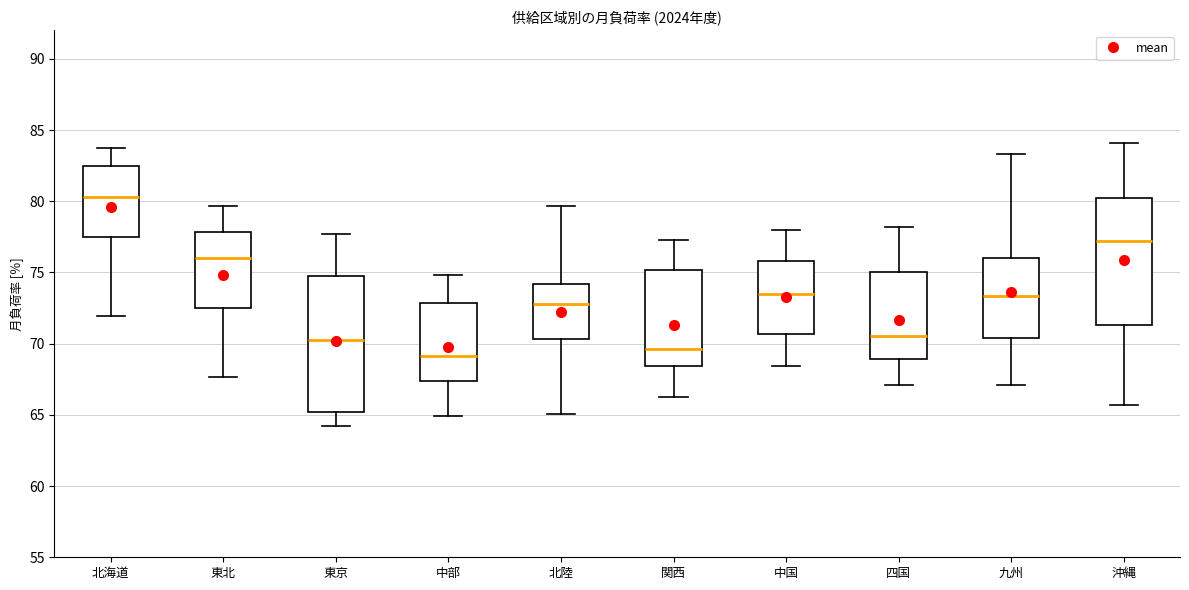

Where does the lower whisker of the box for 関西 end on the y-axis? The values are not printed on the chart, so give them approximately, as read against the axis.

66.5